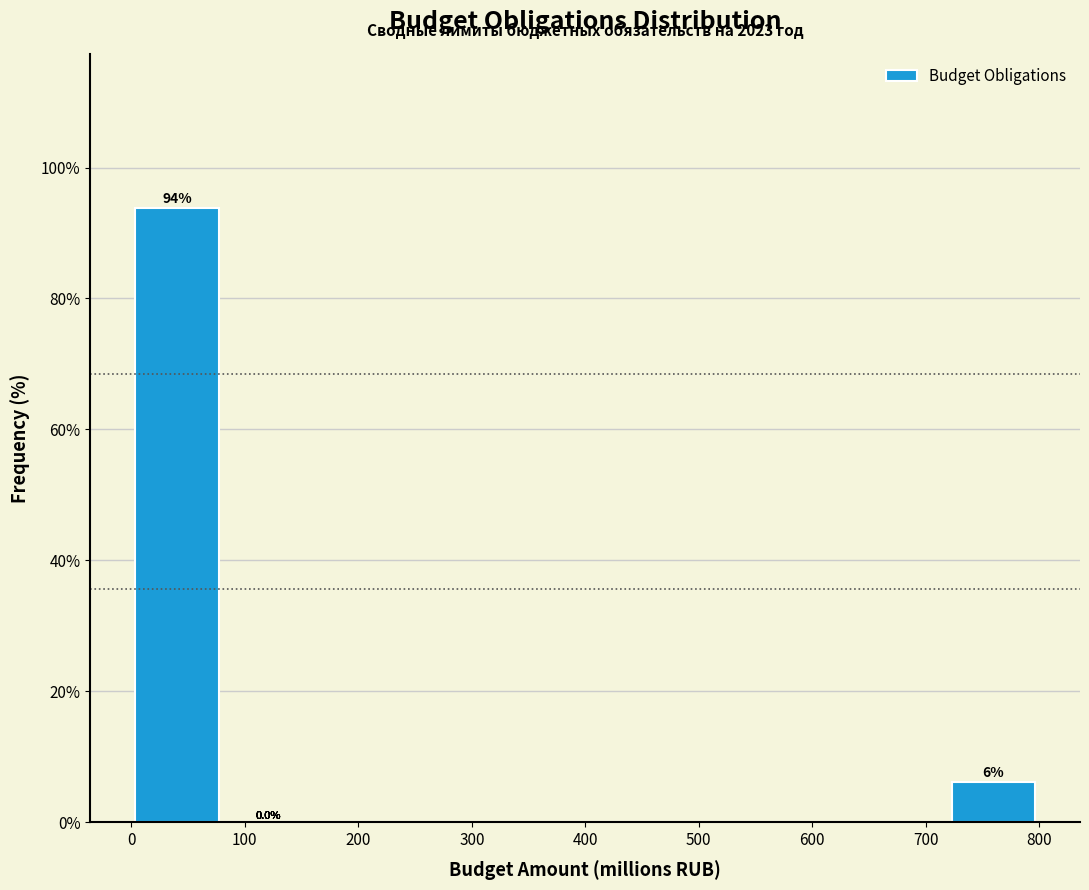

Which range on the x-axis has the tallest bar?

0 to 80